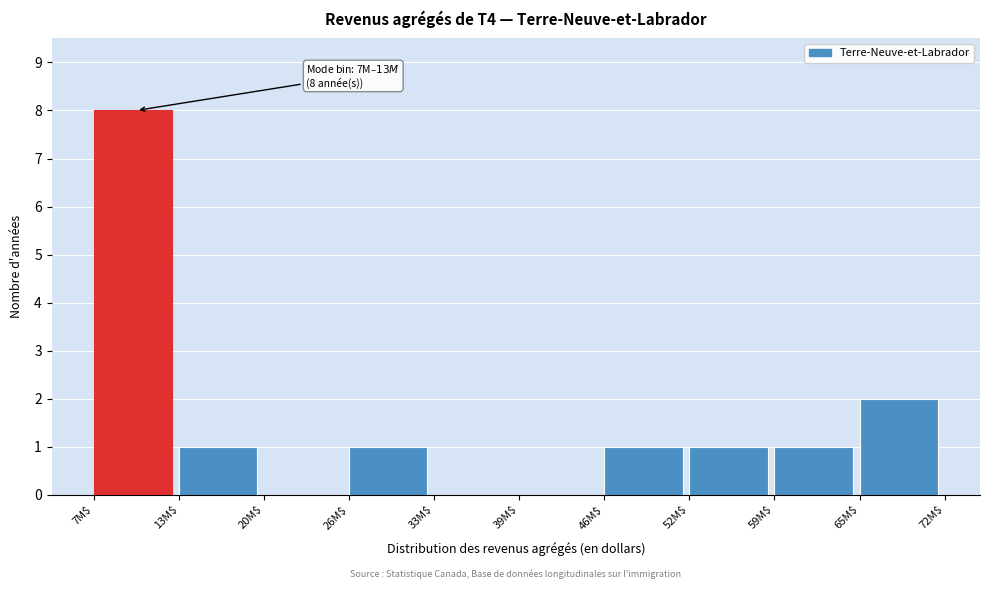

The value at 52M$ is 0. True or false?

False